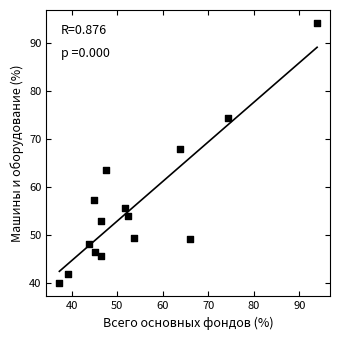

What Y value in the scatter plot is closest to 67?

67.8